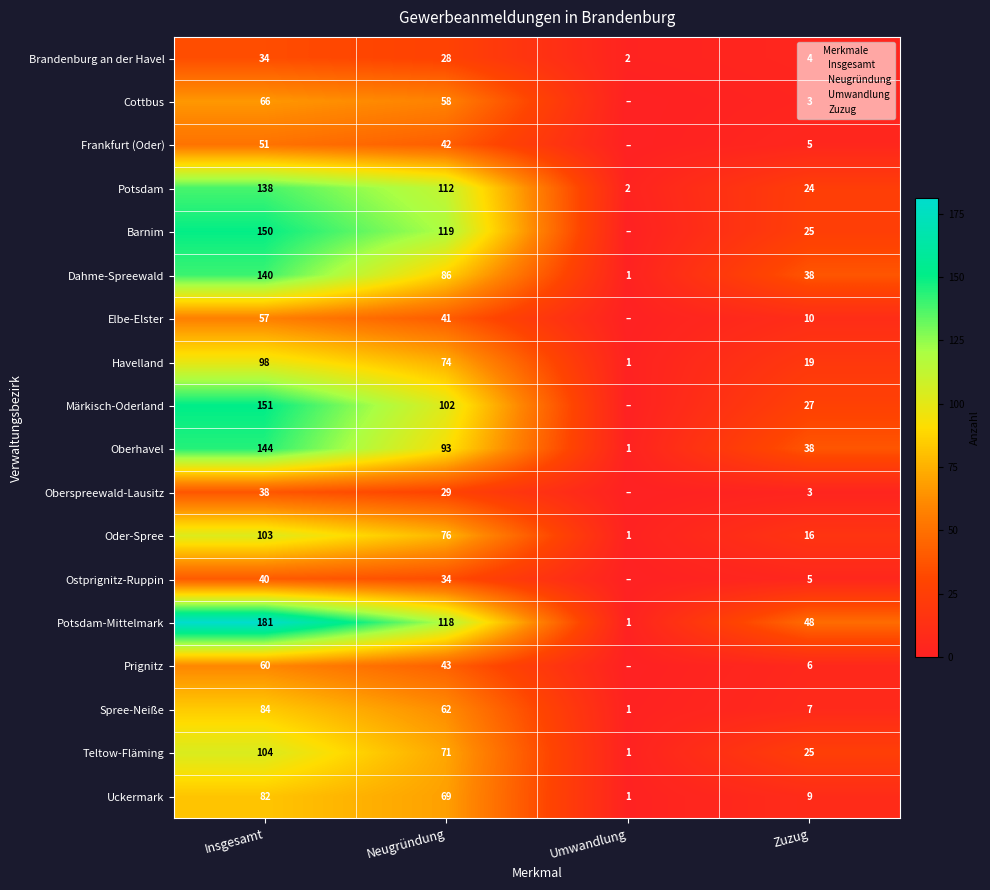

List the labels in order of Teltow-Fläming value, largest first.

Insgesamt, Neugründung, Zuzug, Umwandlung